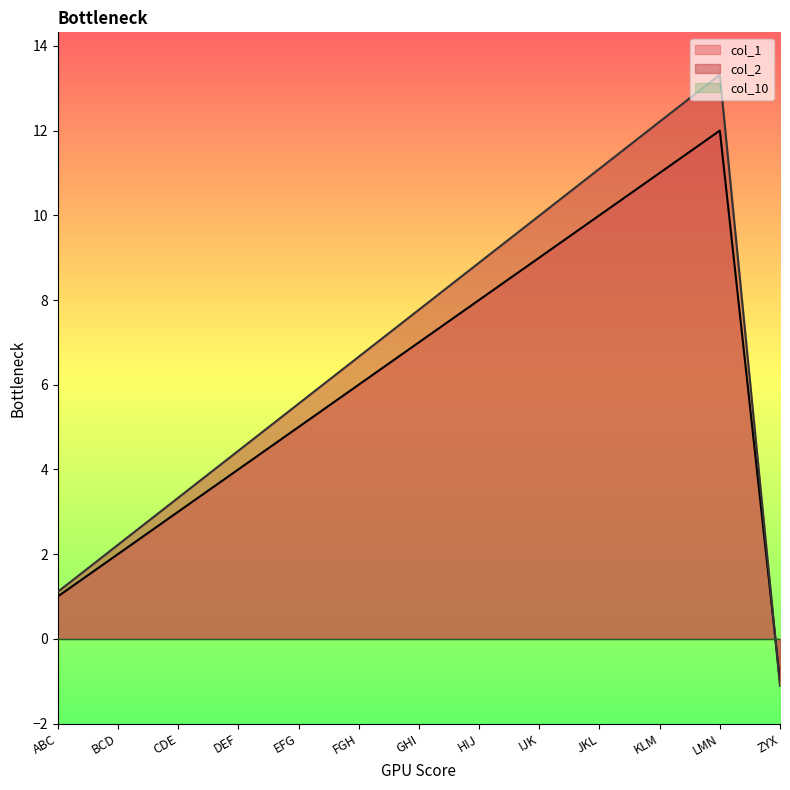

Which series ends up on top after the final intersection of col_2 and col_1?

col_1